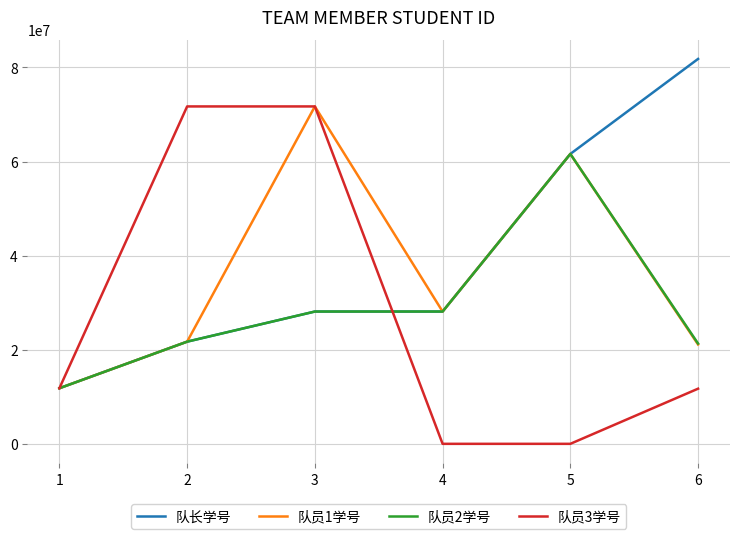

What is the highest value of the 队长学号 series?

81821121